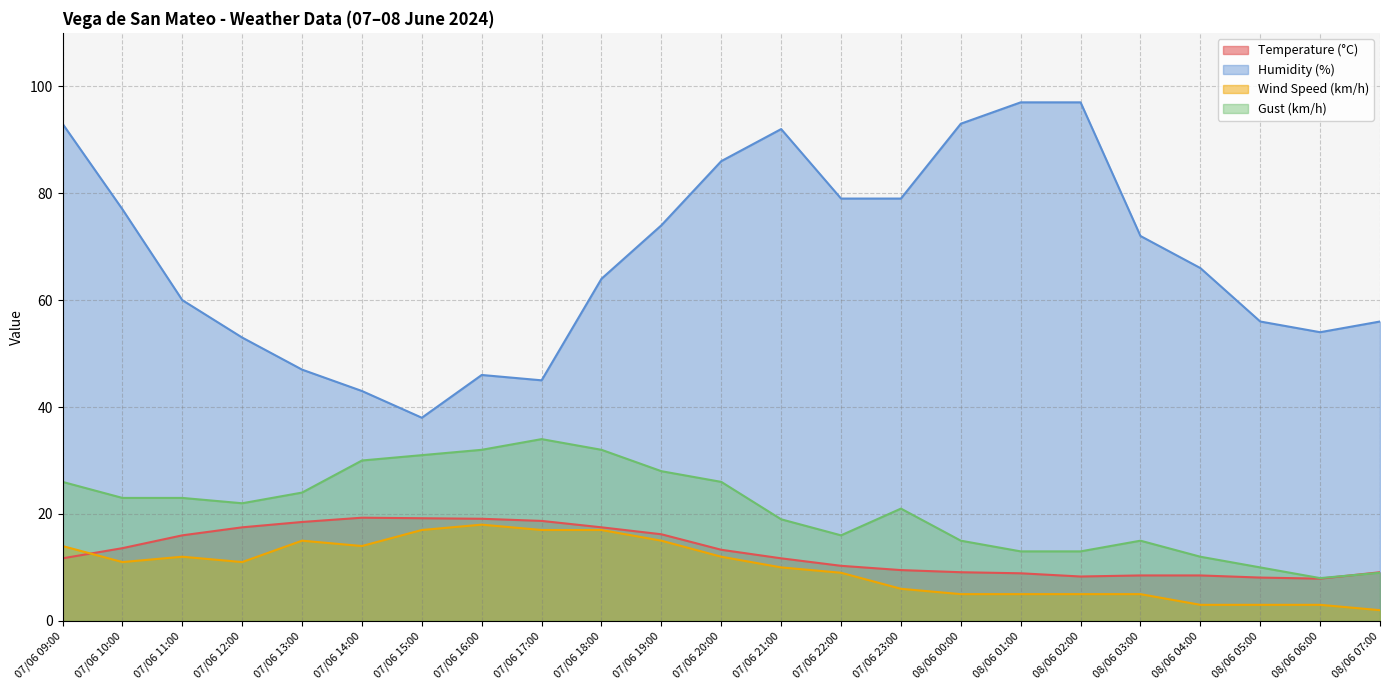

The Humidity (%) series shows 38.0 at 07/06 15:00. True or false?

True